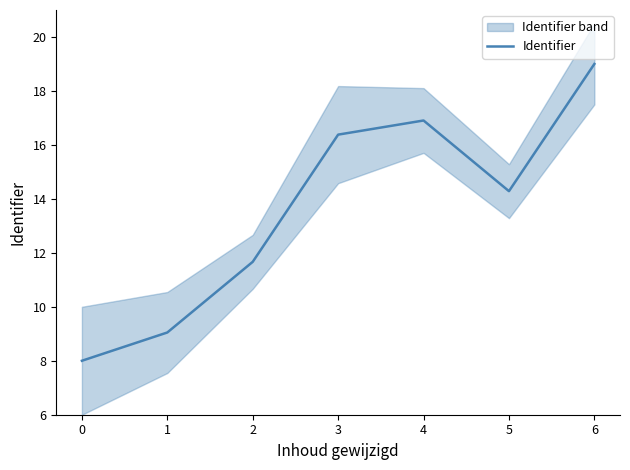

Which has a higher value, 3 or 6?

6